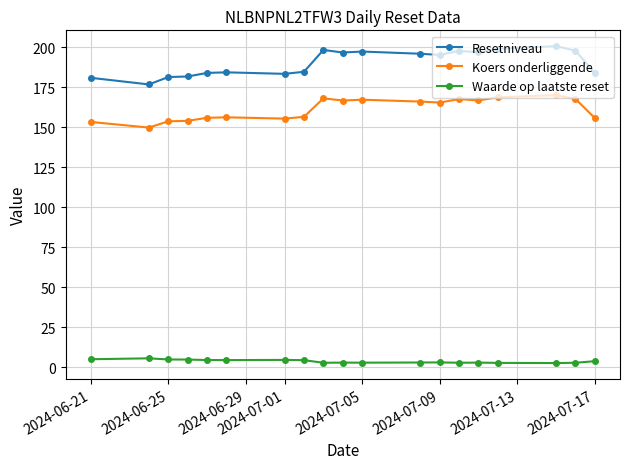

Which series has the largest range (max minus min)?

Resetniveau